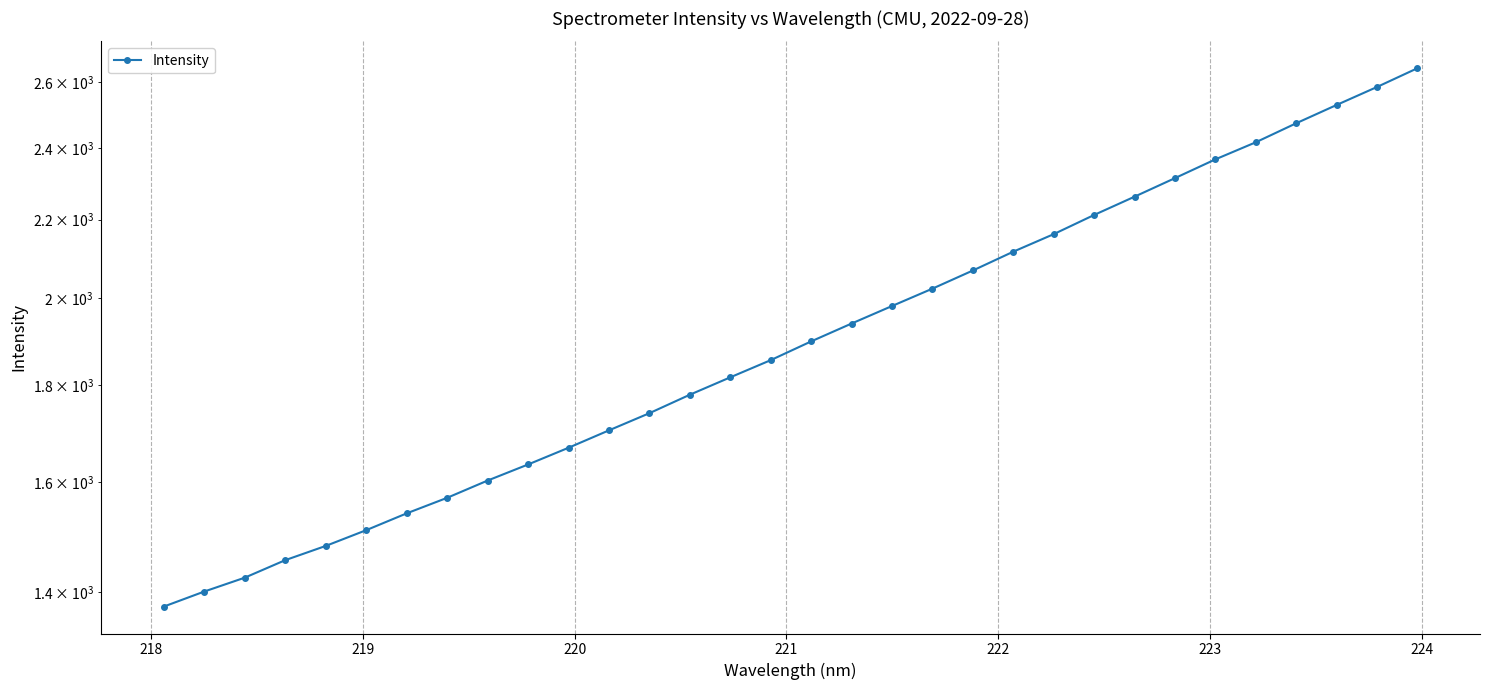

How many series are shown in this chart?

1